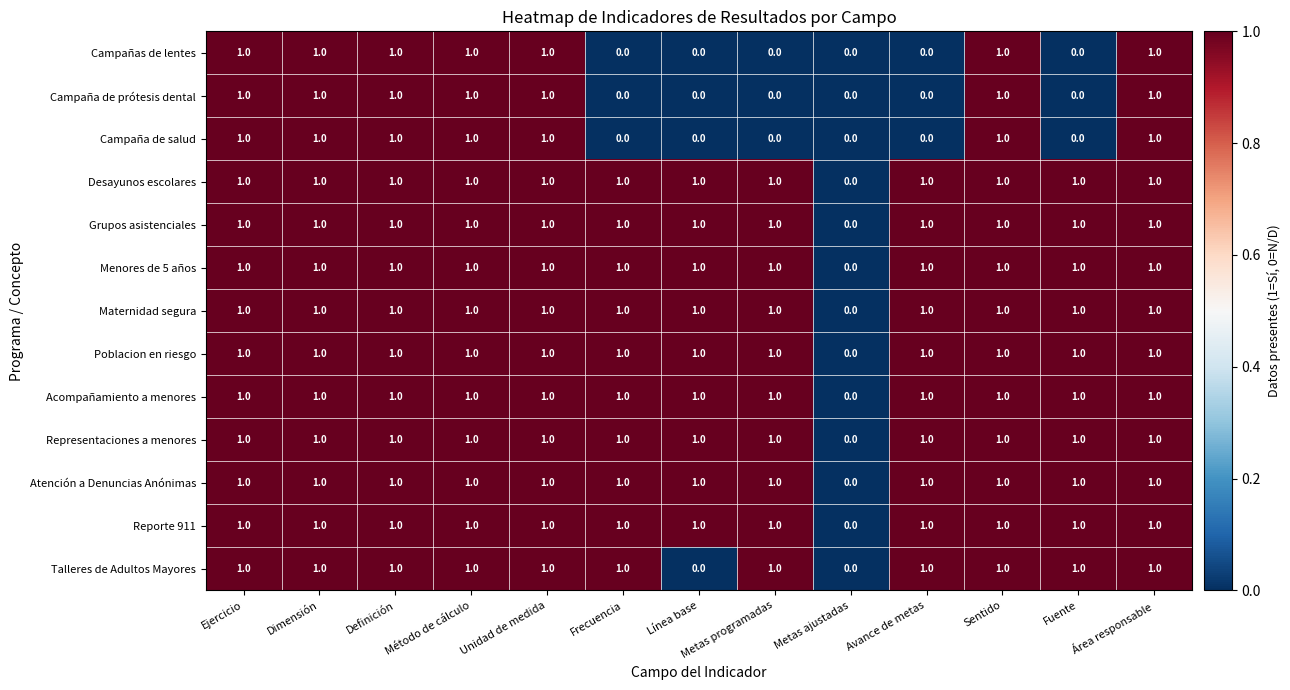

Count the Campaña de prótesis dental values in the range 0 to 1.

13